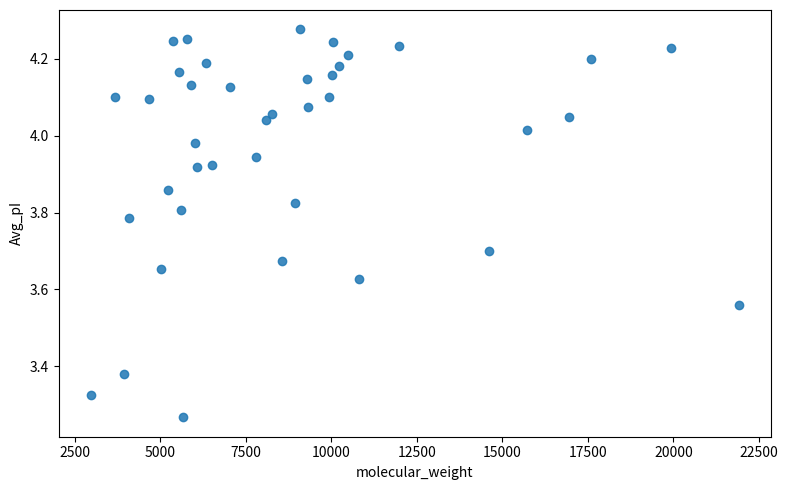

What is the range of X values (max minus min)?

18947.2